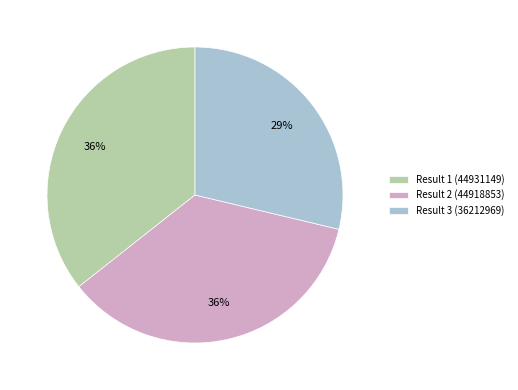

Is Result 2 (44918853) the majority of the pie?

No